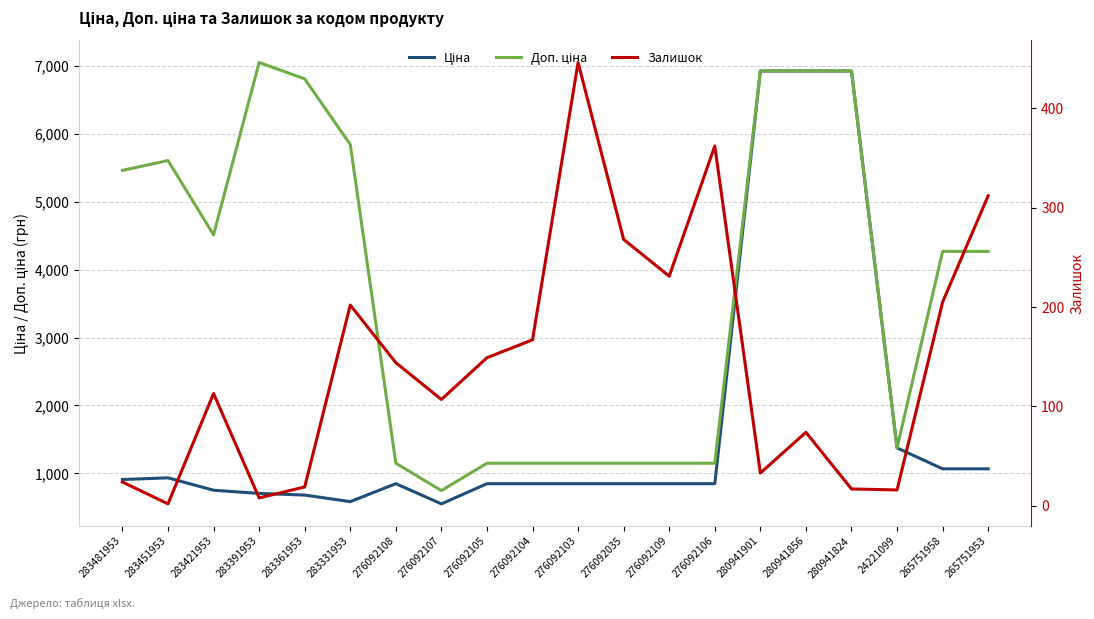

What is the difference between the second highest and minimum values in the Ціна series?

6374.2